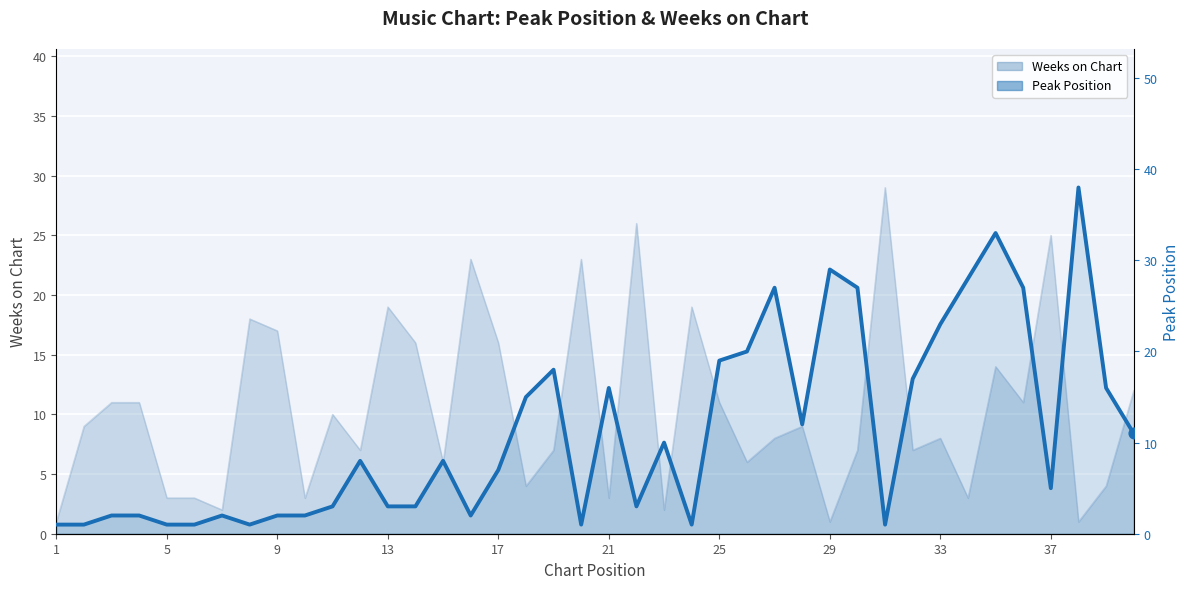

Which has a higher value, 29 or 13?

29